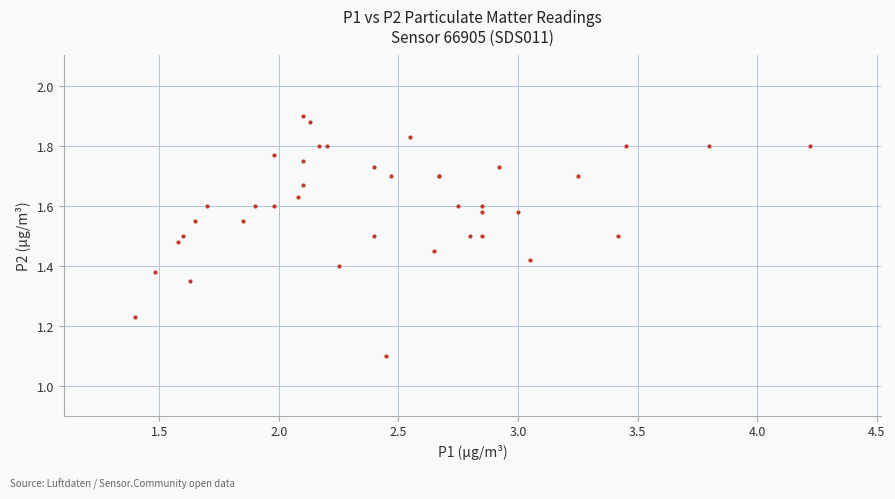

What Y value in the scatter plot is closest to 1?

1.1